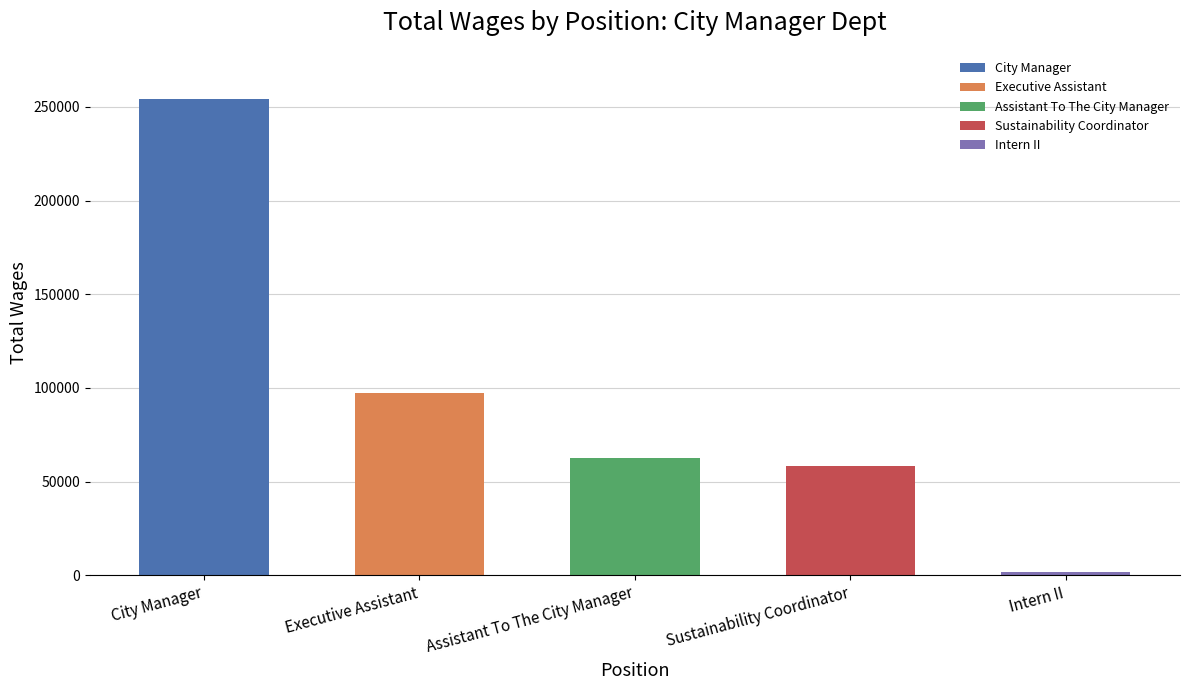

Which label corresponds to the largest value in the chart?

City Manager